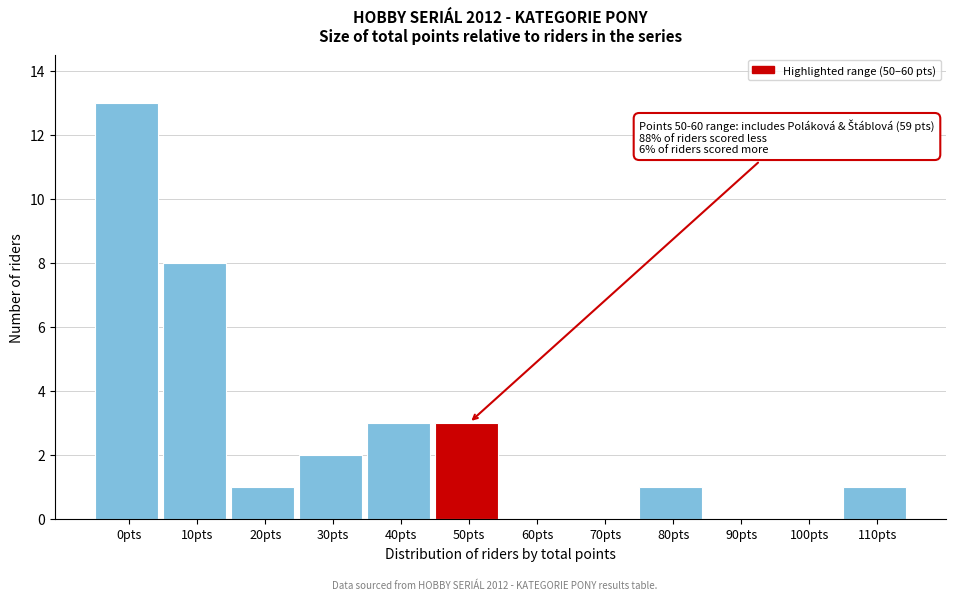

Reading left to right, extract all data points from this chart.

0pts=13	10pts=8	20pts=1	30pts=2	40pts=3	50pts=3	60pts=0	70pts=0	80pts=1	90pts=0	100pts=0	110pts=1